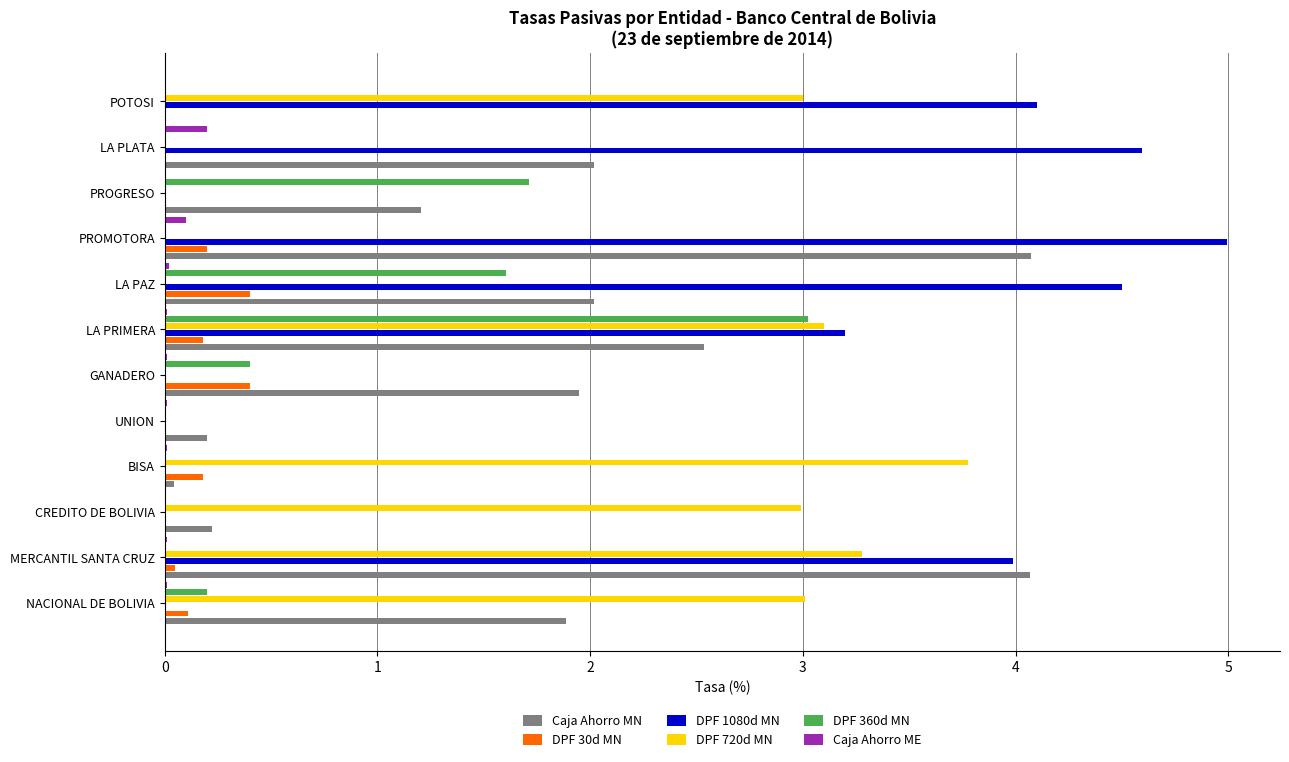

What is the maximum value shown in the chart?

5.0